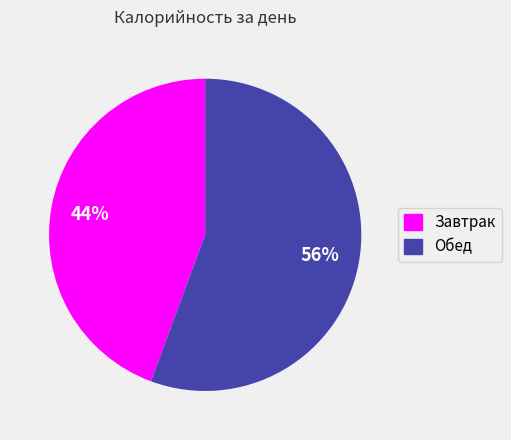

How many slices are in this pie chart?

2